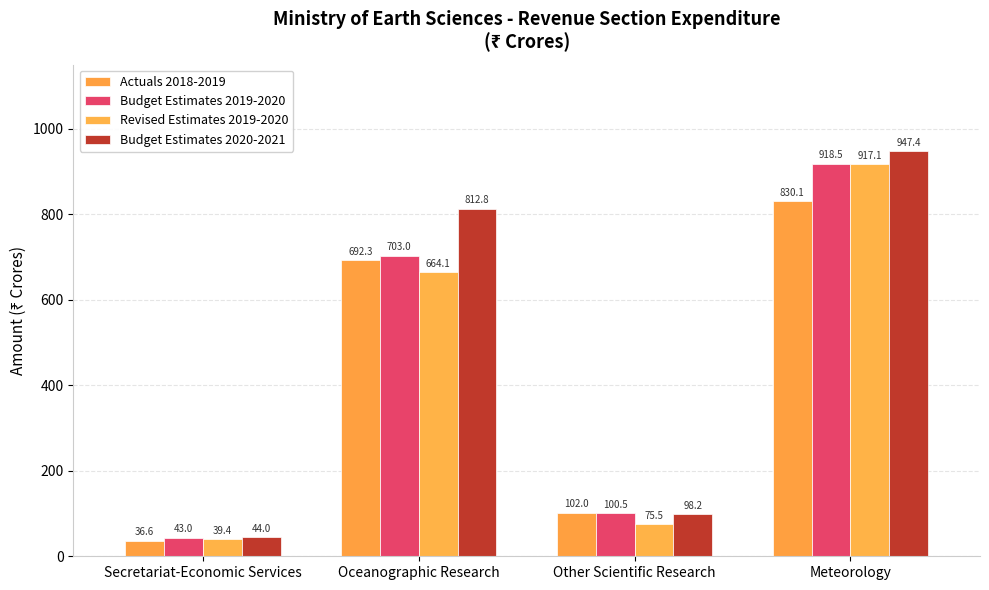

Which series has the widest spread of values?

Budget Estimates 2020-2021